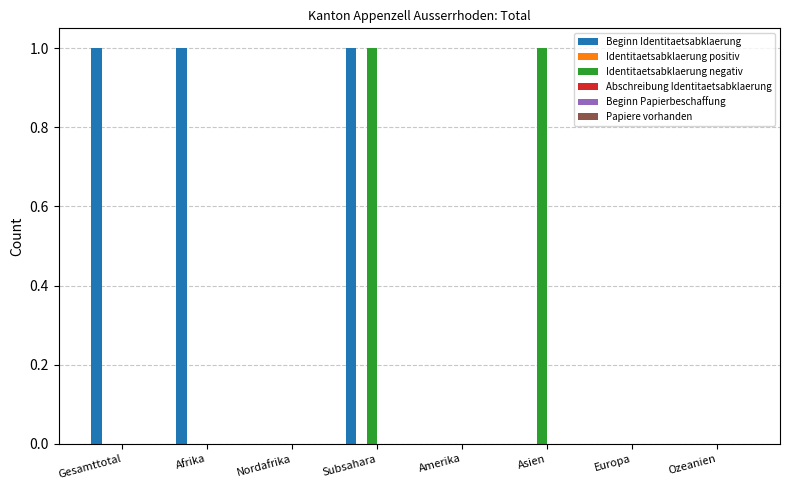

Is it true that Beginn Identitaetsabklaerung equals 0 at Gesamttotal?

False